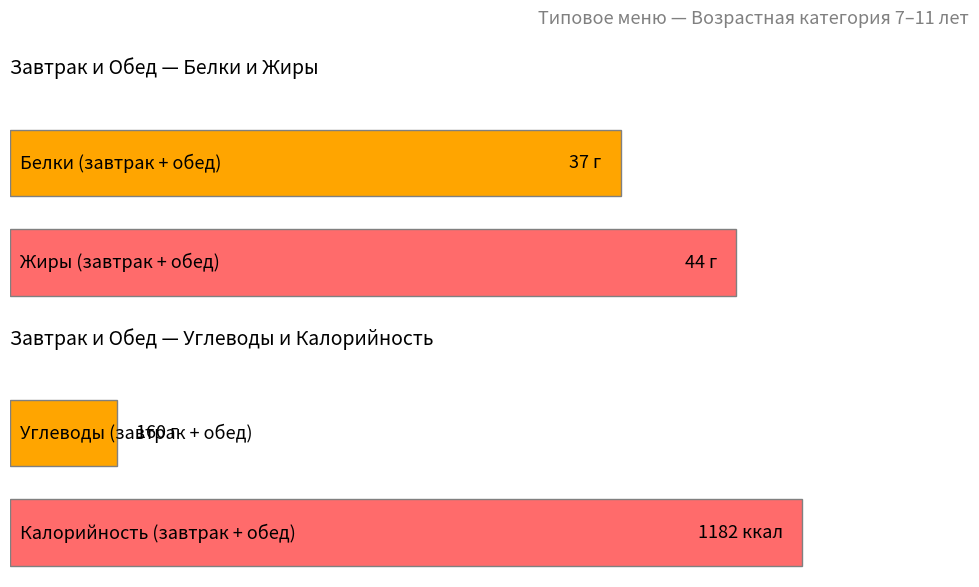

Which series has the largest total across all categories?

Калорийность